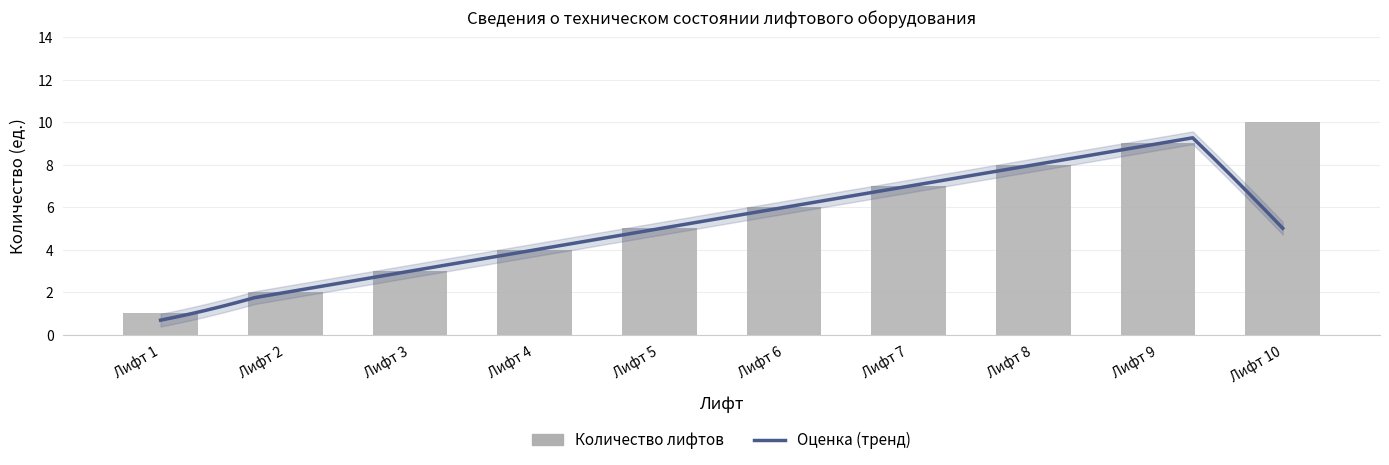

Is it true that the value at Лифт 7 is 10?

False